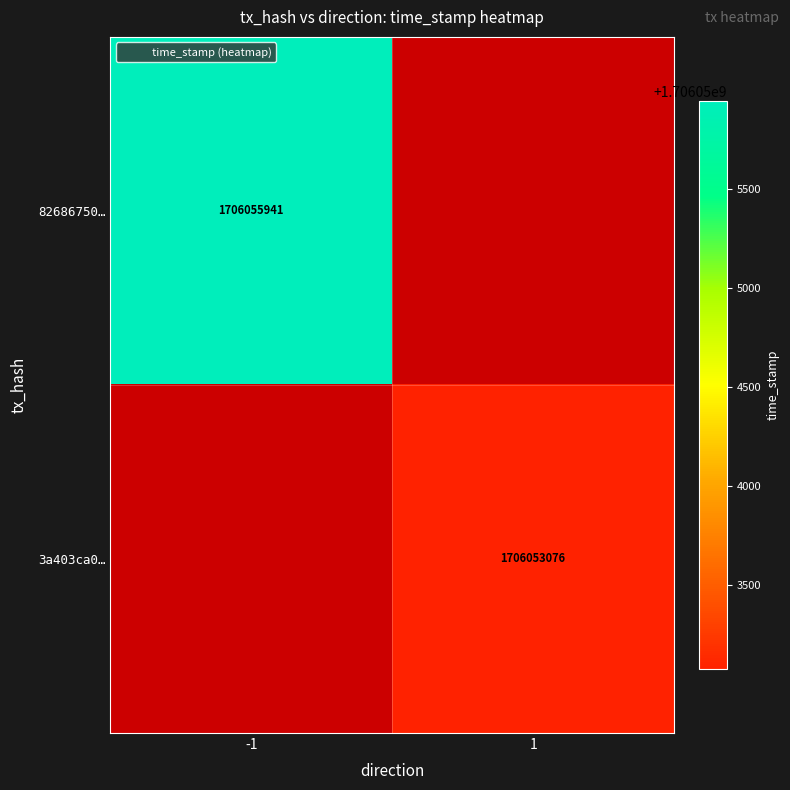

Which label corresponds to the largest value in the chart?

-1